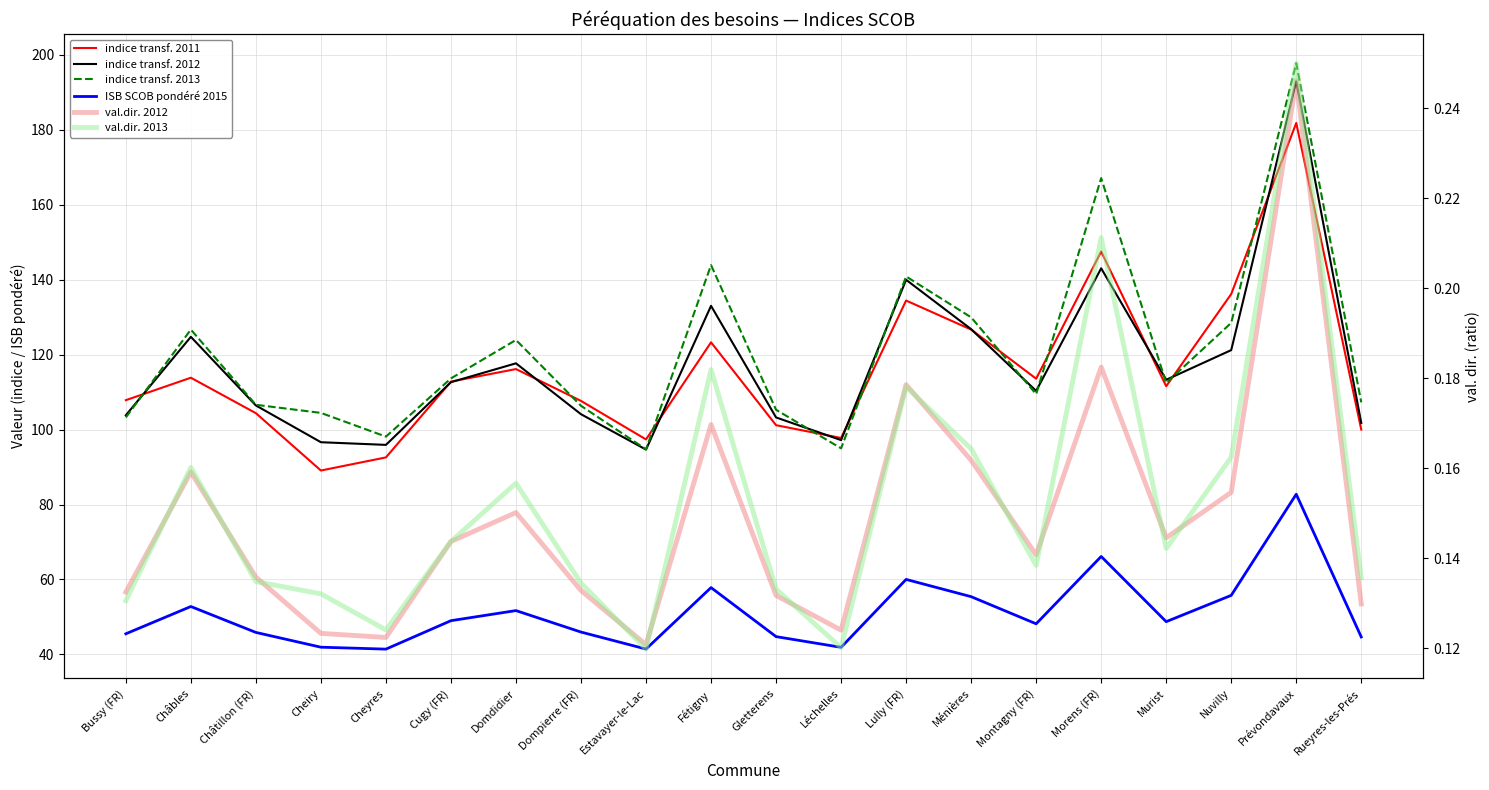

What is the average value of the indice transf. 2011 series?

115.8